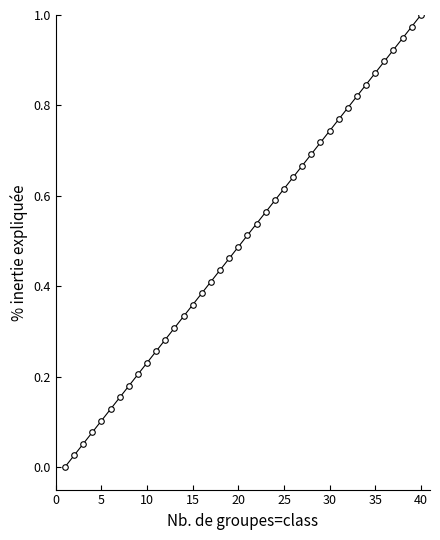

True or false: the data has more than 1 interior local peaks.

False